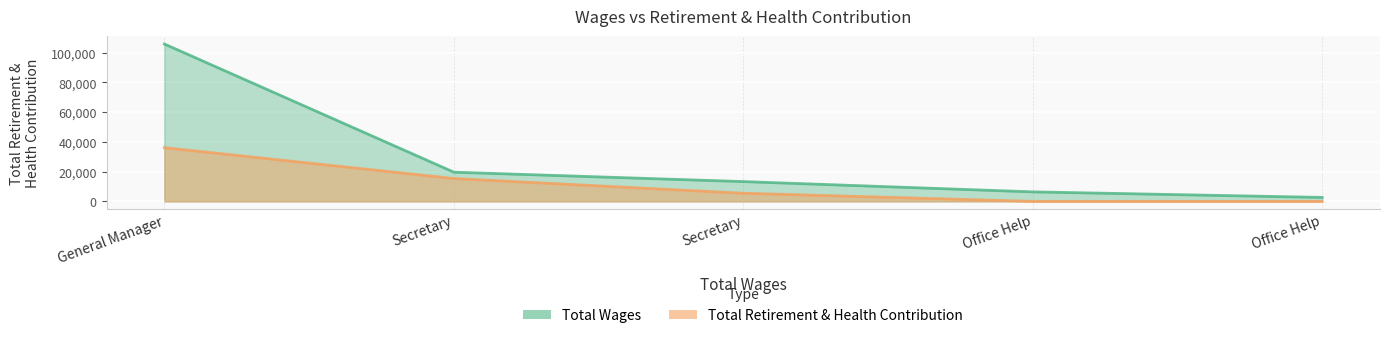

What is the minimum value for Total Wages?

2663